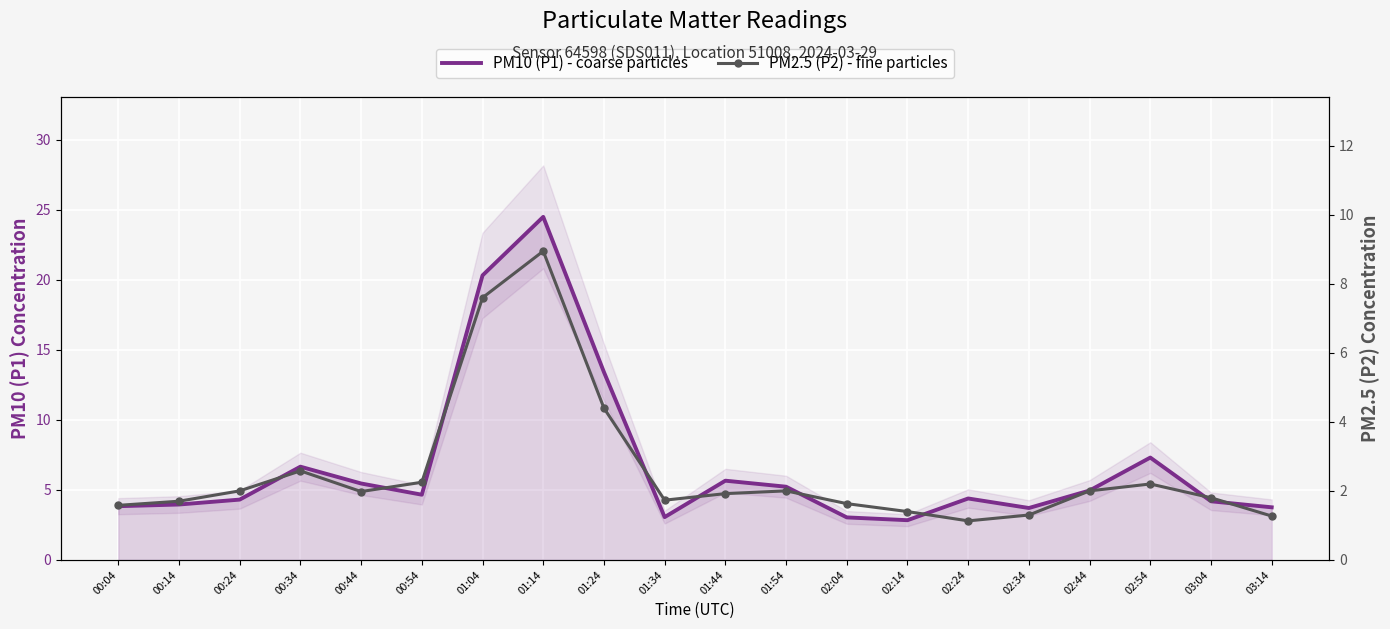

What are all the series names shown in the legend?

PM10 (P1) - coarse particles, PM2.5 (P2) - fine particles